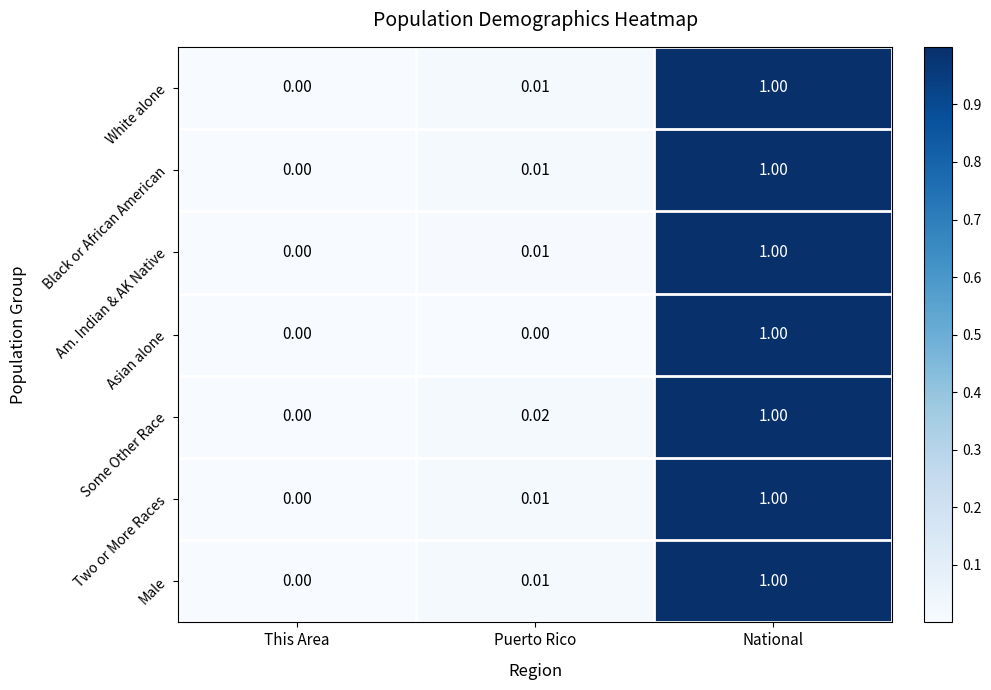

Between This Area and Puerto Rico, which series saw the biggest shift?

Some Other Race